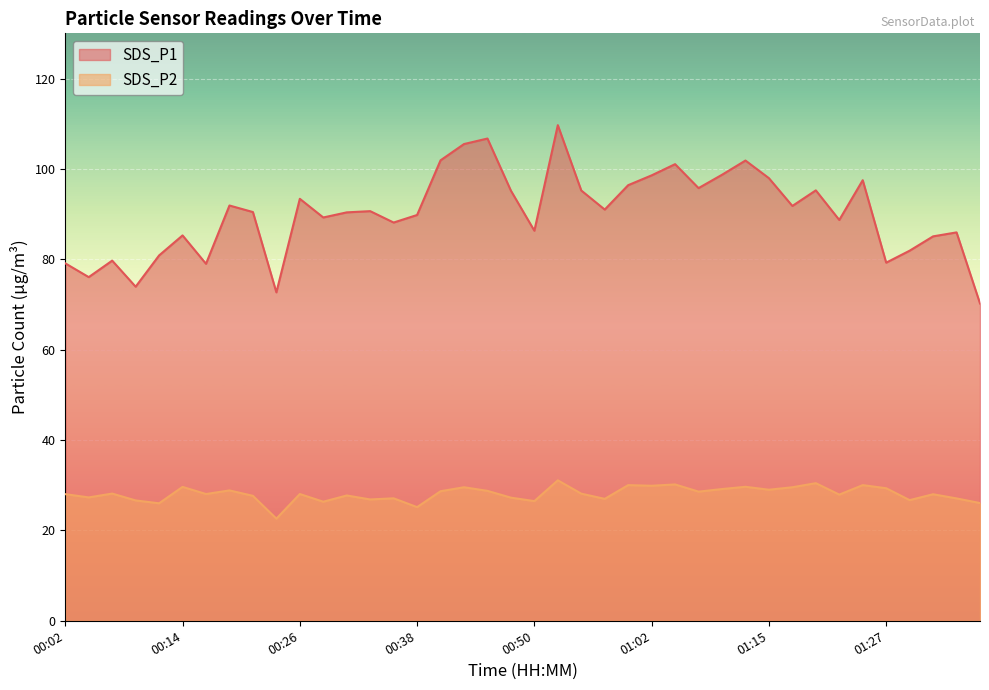

Reading left to right, transcribe all the data shown in this chart.

SDS_P1: 00:02=79.1	00:04=76.0	00:07=79.7	00:09=73.9	00:11=80.8	00:14=85.3	00:16=79.0	00:19=91.9	00:21=90.5	00:24=72.7	00:26=93.4	00:28=89.2	00:31=90.4	00:33=90.7	00:36=88.1	00:38=89.8	00:41=101.9	00:43=105.5	00:45=106.7	00:48=95.2	00:50=86.3	00:53=109.7	00:55=95.2	00:58=91.0	01:00=96.4	01:02=98.6	01:05=101.0	01:07=95.8	01:10=98.7	01:12=101.8	01:15=98.0	01:17=91.8	01:19=95.2	01:22=88.7	01:24=97.5	01:27=79.2	01:29=81.9	01:32=85.1	01:34=86.0	01:36=70.2
SDS_P2: 00:02=28.0	00:04=27.3	00:07=28.1	00:09=26.6	00:11=26.0	00:14=29.6	00:16=28.1	00:19=28.9	00:21=27.6	00:24=22.6	00:26=28.1	00:28=26.4	00:31=27.7	00:33=26.9	00:36=27.1	00:38=25.1	00:41=28.7	00:43=29.6	00:45=28.8	00:48=27.2	00:50=26.5	00:53=31.1	00:55=28.1	00:58=27.0	01:00=30.0	01:02=29.9	01:05=30.2	01:07=28.6	01:10=29.1	01:12=29.6	01:15=29.0	01:17=29.6	01:19=30.4	01:22=27.9	01:24=30.0	01:27=29.3	01:29=26.7	01:32=28.0	01:34=27.1	01:36=26.1